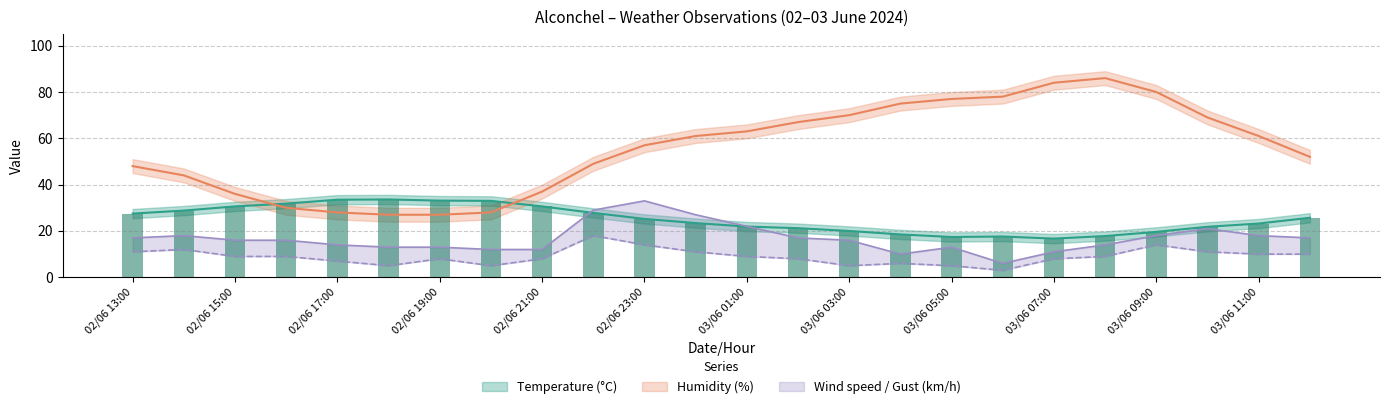

Which series has the largest range (max minus min)?

Humidity (%)